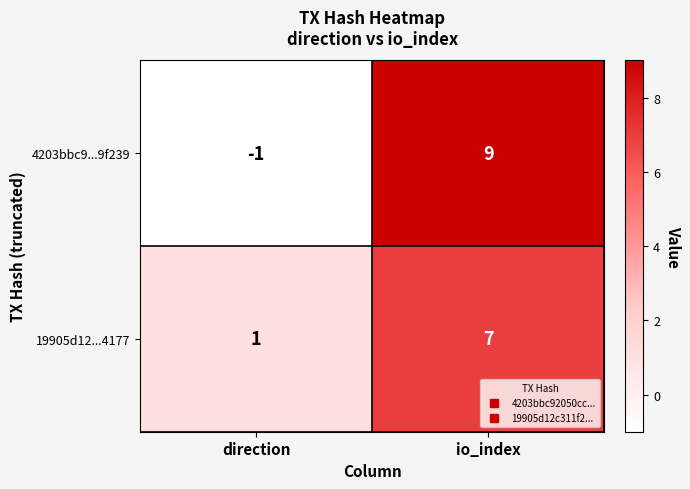

What is the spread (max minus min) of values at direction?

2